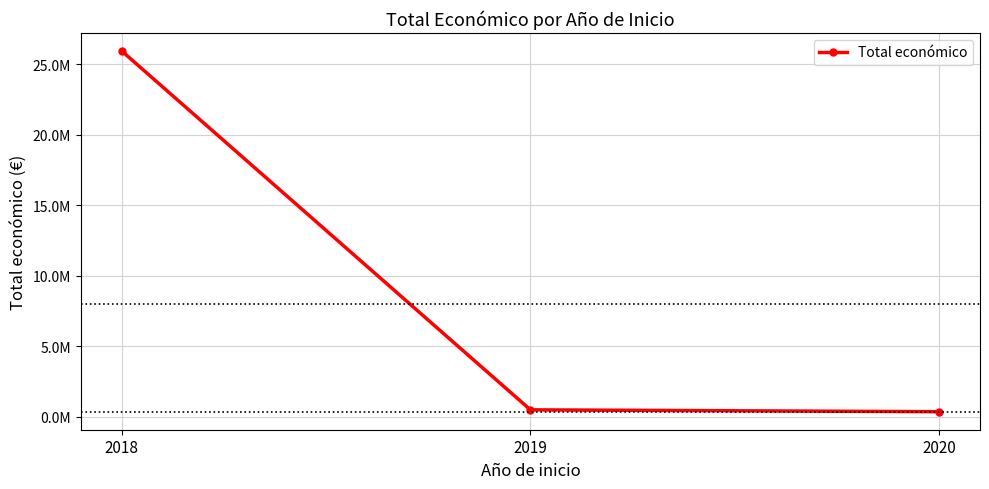

What is the value of the 1st point from the left?

25956897